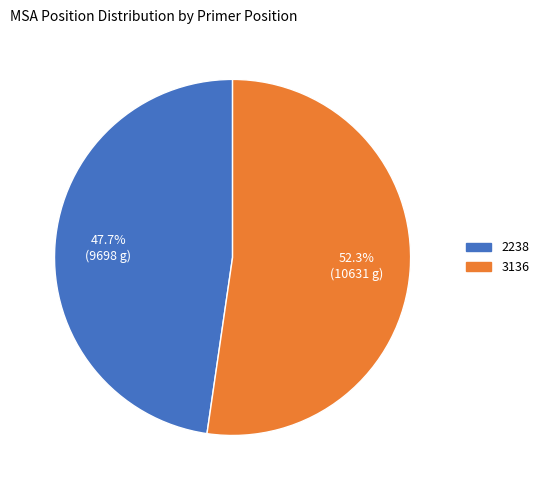

True or false: 3136 accounts for 52% of the total.

True